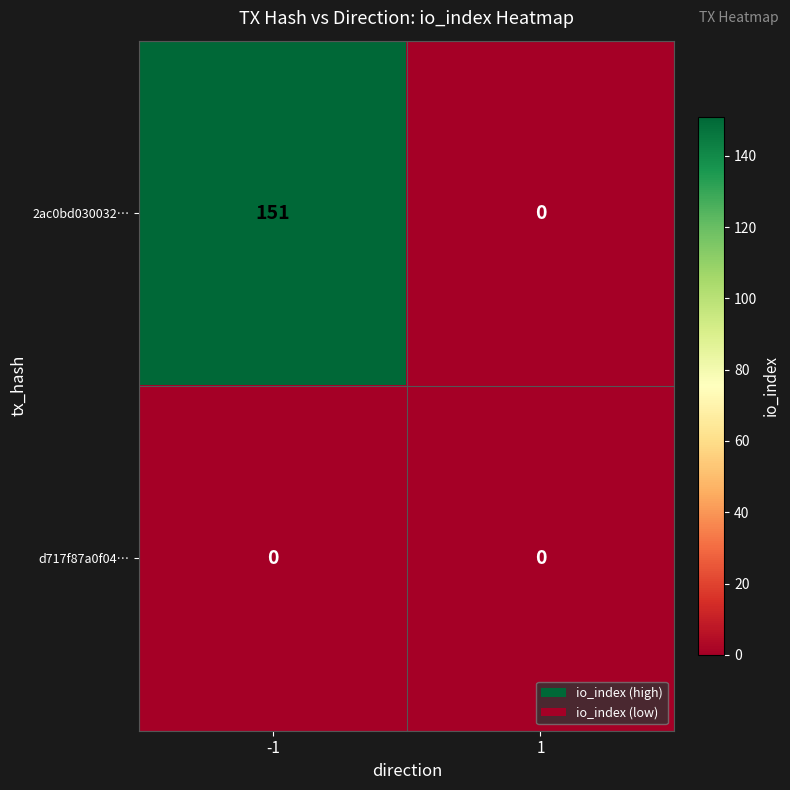

What is the sum of the 2ac0bd030032… values at 1 and -1?

151